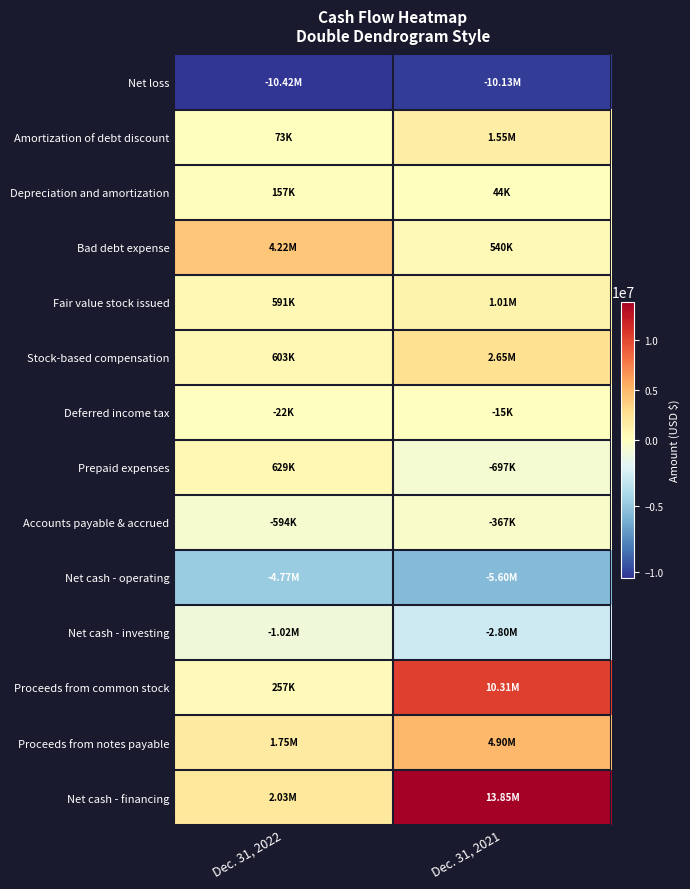

Reading right to left, transcribe all the data shown in this chart.

Net loss: Dec. 31, 2021=-10134642	Dec. 31, 2022=-10422691
Amortization of debt discount: Dec. 31, 2021=1547181	Dec. 31, 2022=72917
Depreciation and amortization: Dec. 31, 2021=43663	Dec. 31, 2022=157001
Bad debt expense: Dec. 31, 2021=540000	Dec. 31, 2022=4218831
Fair value stock issued: Dec. 31, 2021=1011075	Dec. 31, 2022=590625
Stock-based compensation: Dec. 31, 2021=2653271	Dec. 31, 2022=603463
Deferred income tax: Dec. 31, 2021=-14926	Dec. 31, 2022=-21788
Prepaid expenses: Dec. 31, 2021=-696908	Dec. 31, 2022=628732
Accounts payable & accrued: Dec. 31, 2021=-366587	Dec. 31, 2022=-593954
Net cash - operating: Dec. 31, 2021=-5600512	Dec. 31, 2022=-4766864
Net cash - investing: Dec. 31, 2021=-2803244	Dec. 31, 2022=-1018669
Proceeds from common stock: Dec. 31, 2021=10308000	Dec. 31, 2022=256876
Proceeds from notes payable: Dec. 31, 2021=4900000	Dec. 31, 2022=1750000
Net cash - financing: Dec. 31, 2021=13846756	Dec. 31, 2022=2028751